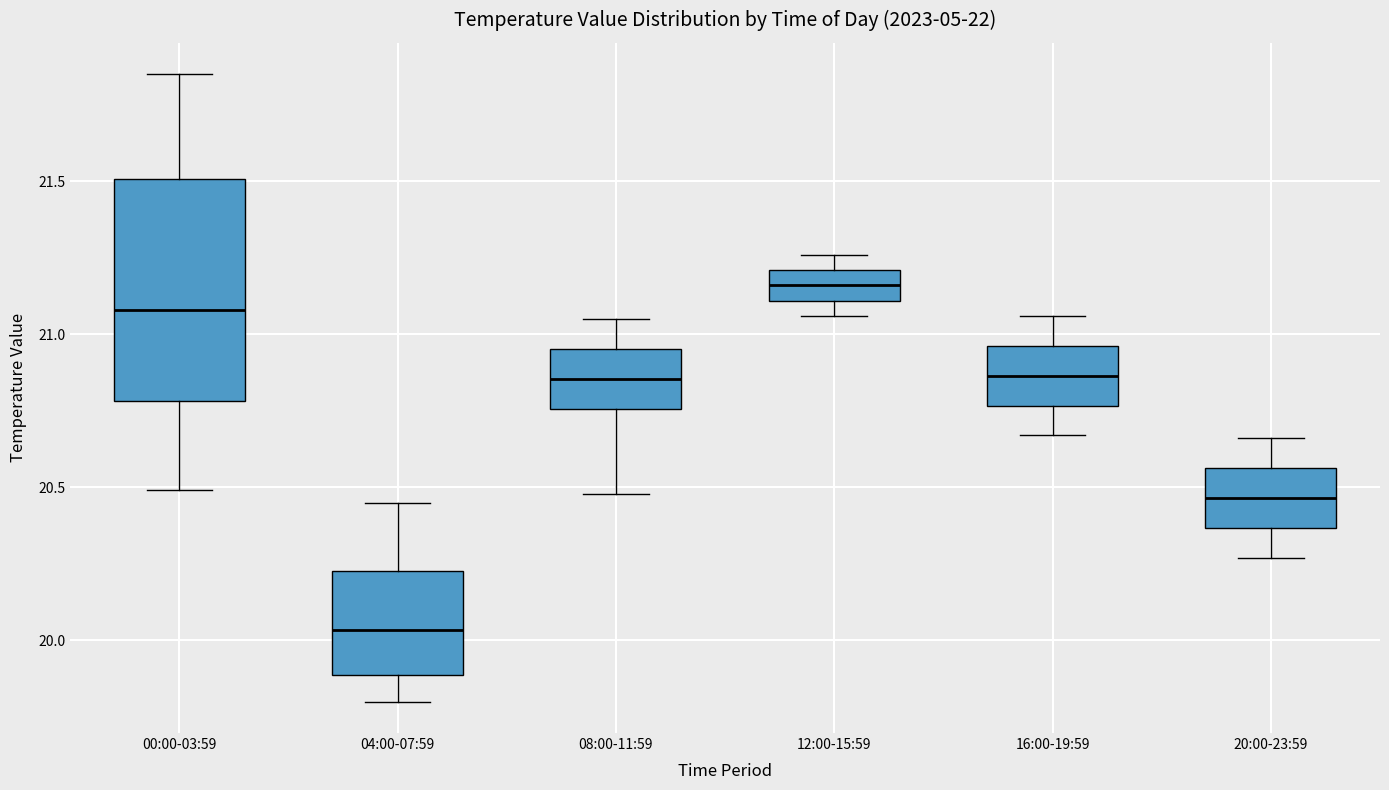

Reading left to right, transcribe this box plot: for each box, give where its median line is, the range the box spans, and where its two whiskers end, as read against the y-axis. The values are not printed on the chart, so give them approximately, as read against the axis.

00:00-03:59: median 21.10, box 20.80 to 21.50, whiskers 20.50 to 21.85
04:00-07:59: median 20.05, box 19.90 to 20.25, whiskers 19.80 to 20.45
08:00-11:59: median 20.85, box 20.75 to 20.95, whiskers 20.50 to 21.05
12:00-15:59: median 21.15, box 21.10 to 21.20, whiskers 21.05 to 21.25
16:00-19:59: median 20.85, box 20.75 to 20.95, whiskers 20.65 to 21.05
20:00-23:59: median 20.45, box 20.35 to 20.55, whiskers 20.25 to 20.65